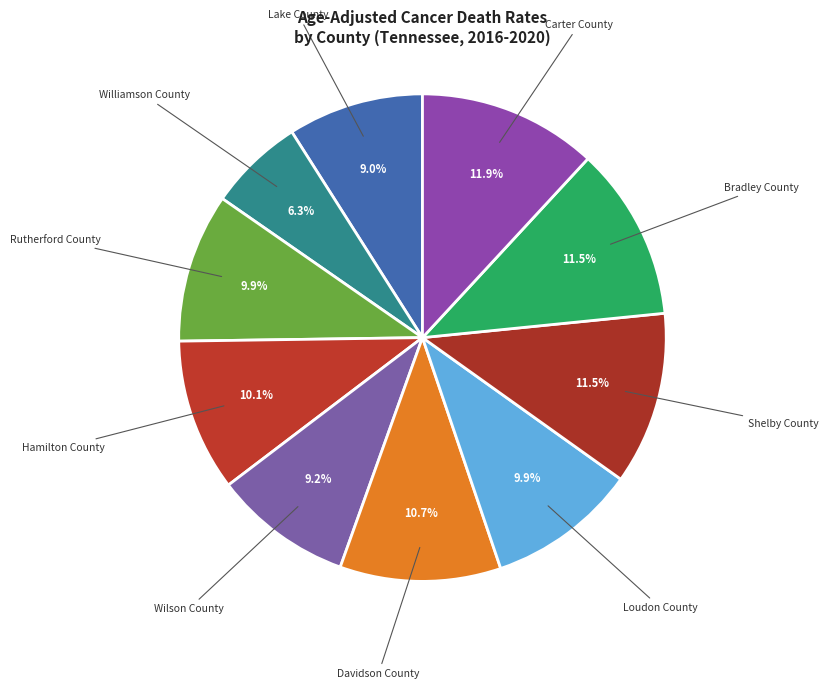

To the nearest percent, what is the difference between the largest and smallest slice percentages?

6%